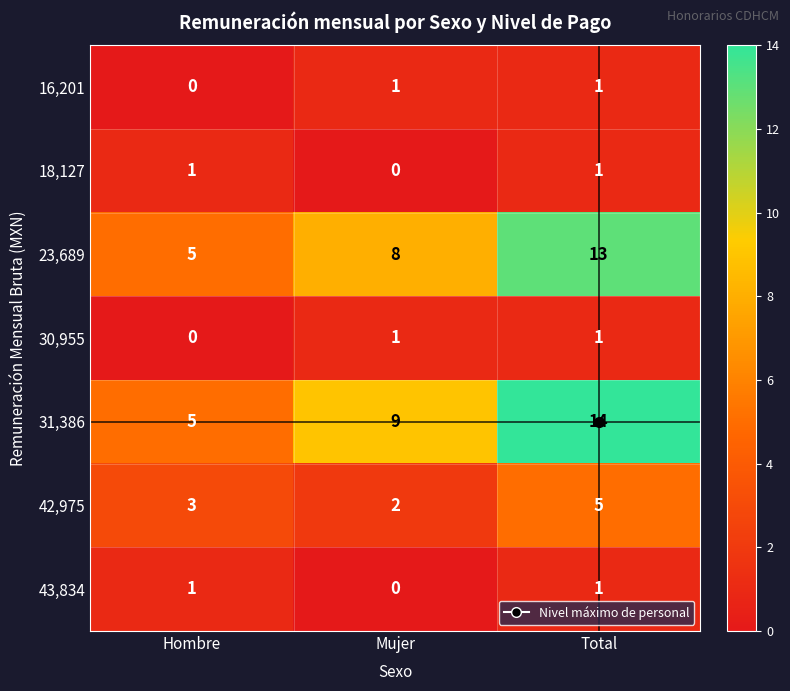

The 43,834 series shows 0 at Hombre. True or false?

False